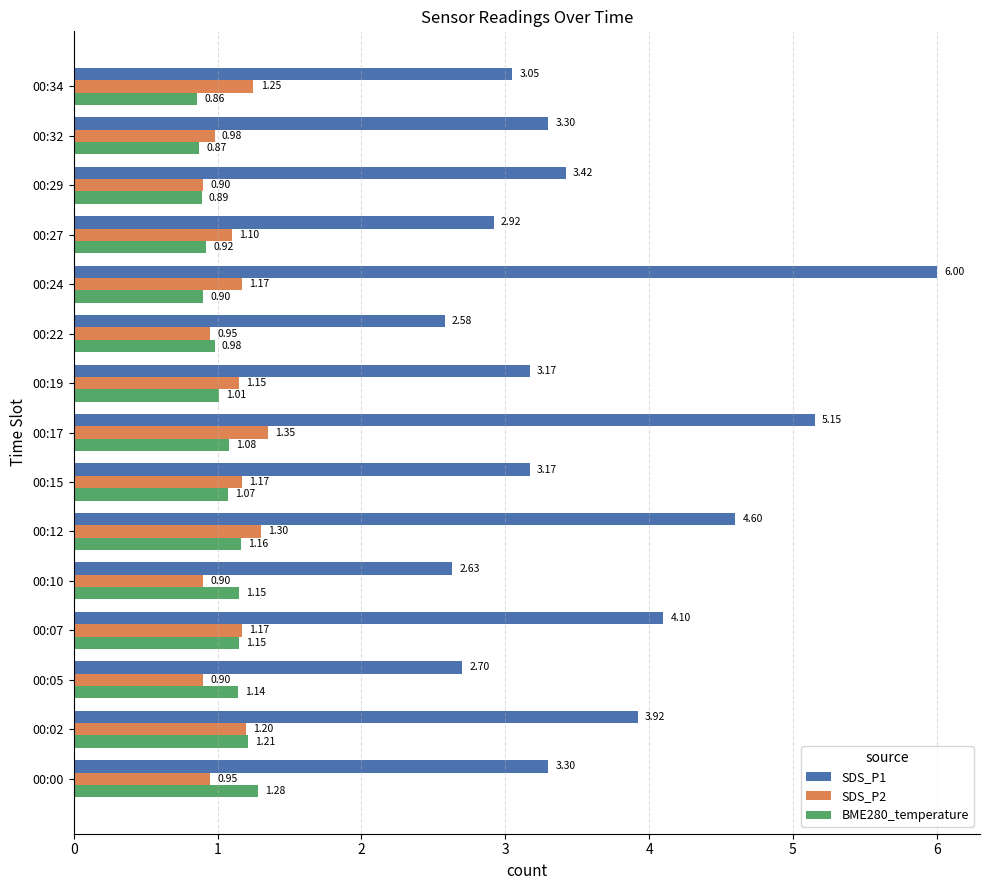

Which series changed the most between 00:22 and 00:29?

SDS_P1